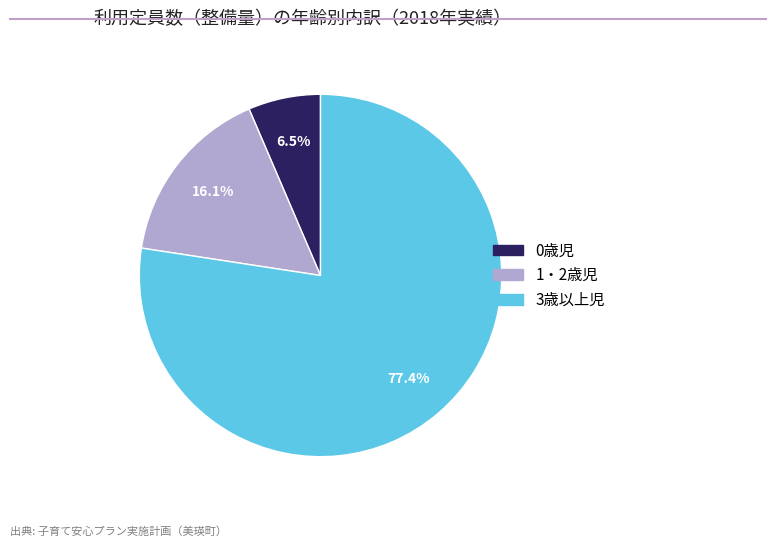

Between 0歳児 and 3歳以上児, which is larger?

3歳以上児